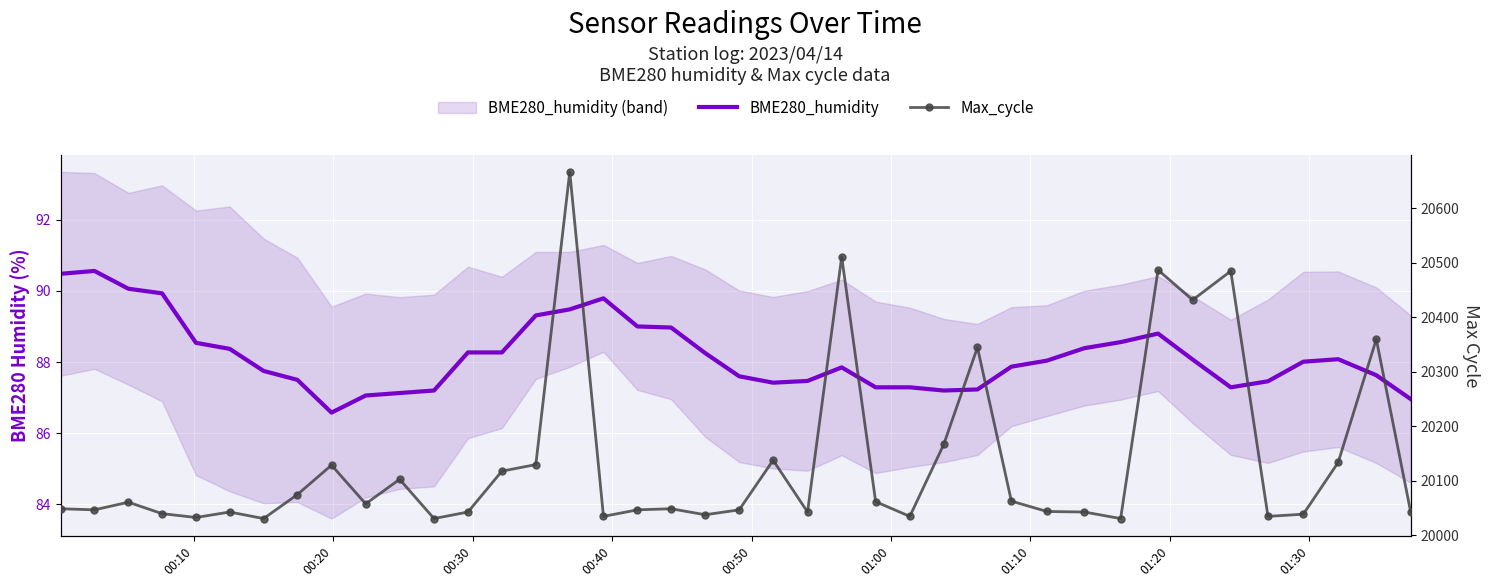

At how many categories does at least one series exceed 2434?

40